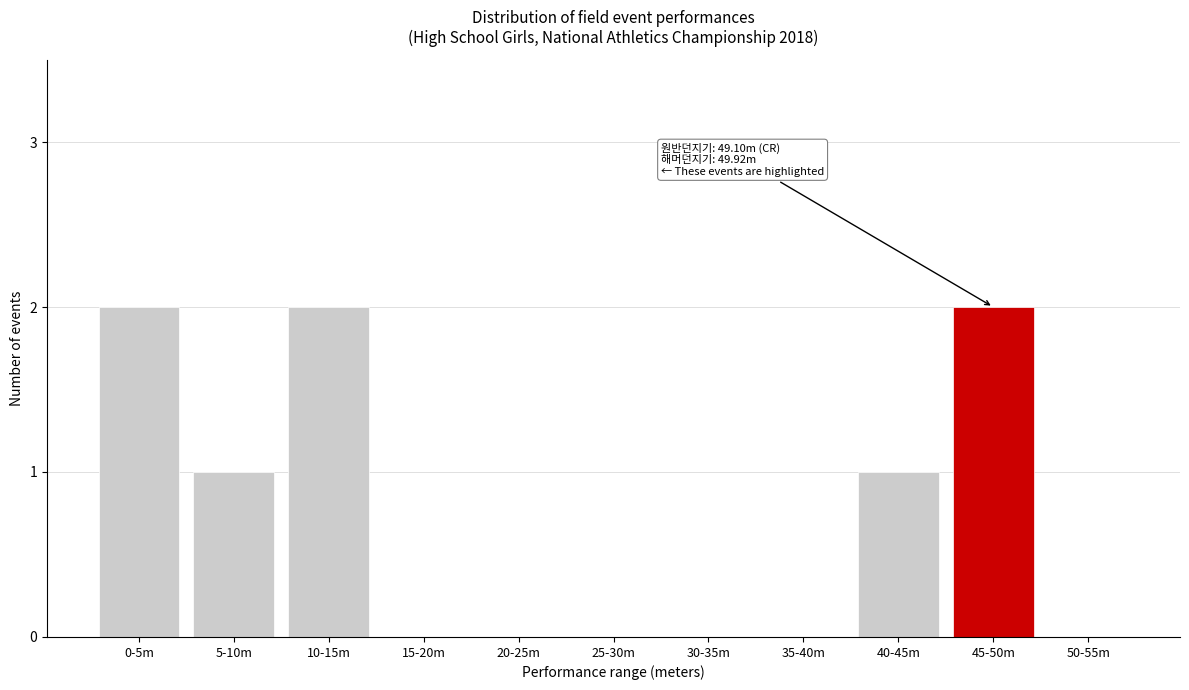

Reading left to right, transcribe all the data shown in this chart.

0-5m=2	5-10m=1	10-15m=2	15-20m=0	20-25m=0	25-30m=0	30-35m=0	35-40m=0	40-45m=1	45-50m=2	50-55m=0